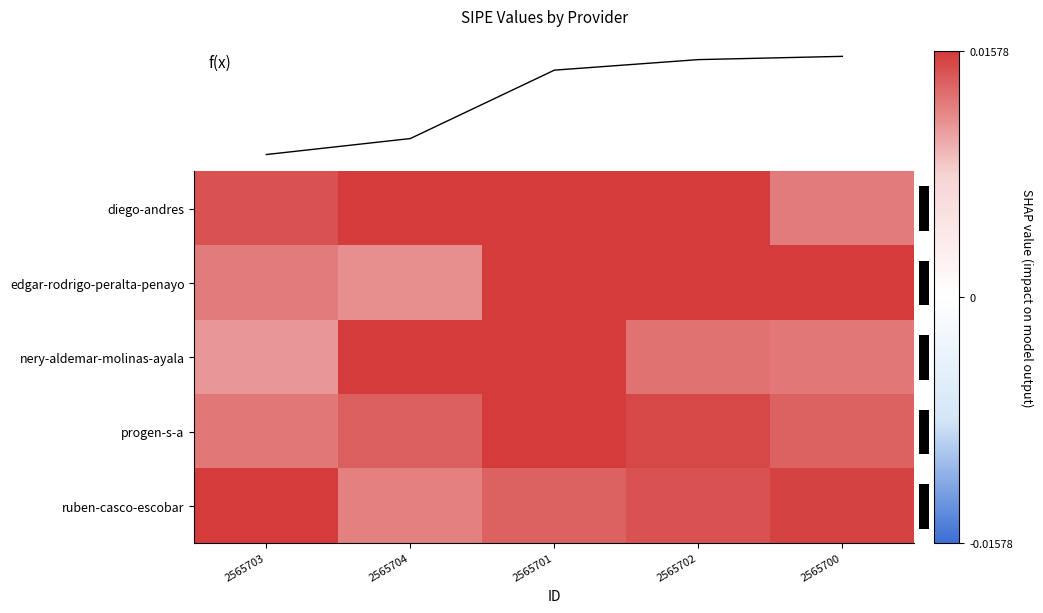

Which series has the largest range (max minus min)?

f(x)